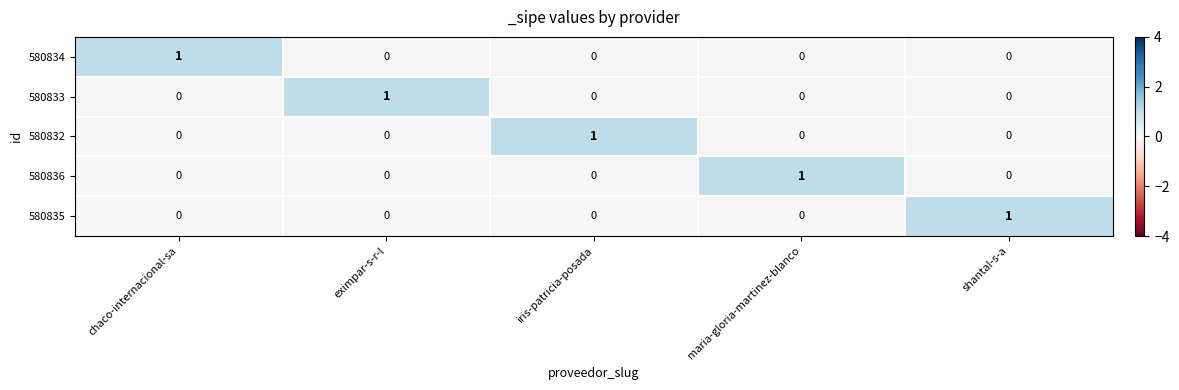

Reading left to right, extract all data points from this chart.

580834: chaco-internacional-sa=1	eximpar-s-r-l=0	iris-patricia-posada=0	maria-gloria-martinez-blanco=0	shantal-s-a=0
580833: chaco-internacional-sa=0	eximpar-s-r-l=1	iris-patricia-posada=0	maria-gloria-martinez-blanco=0	shantal-s-a=0
580832: chaco-internacional-sa=0	eximpar-s-r-l=0	iris-patricia-posada=1	maria-gloria-martinez-blanco=0	shantal-s-a=0
580836: chaco-internacional-sa=0	eximpar-s-r-l=0	iris-patricia-posada=0	maria-gloria-martinez-blanco=1	shantal-s-a=0
580835: chaco-internacional-sa=0	eximpar-s-r-l=0	iris-patricia-posada=0	maria-gloria-martinez-blanco=0	shantal-s-a=1